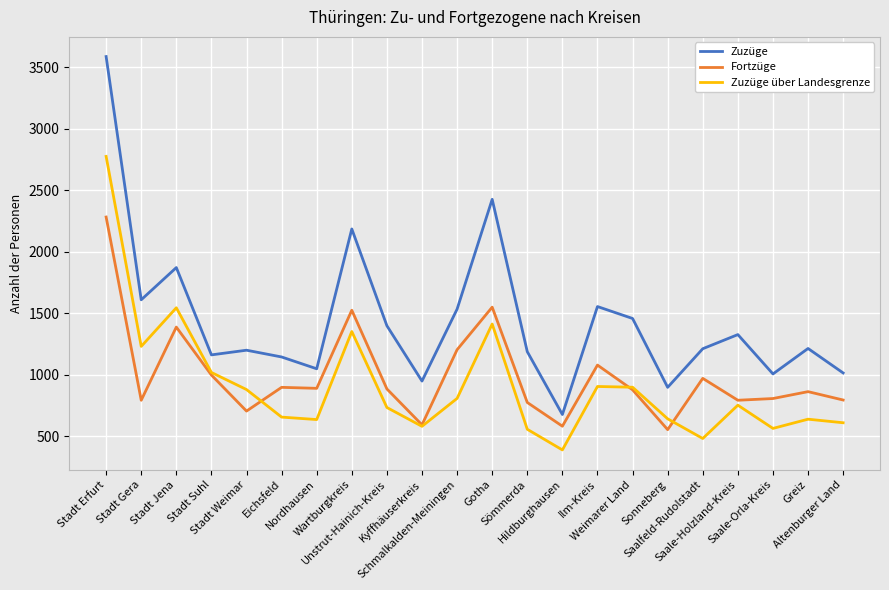

What is the lowest value of the Fortzüge series?

552